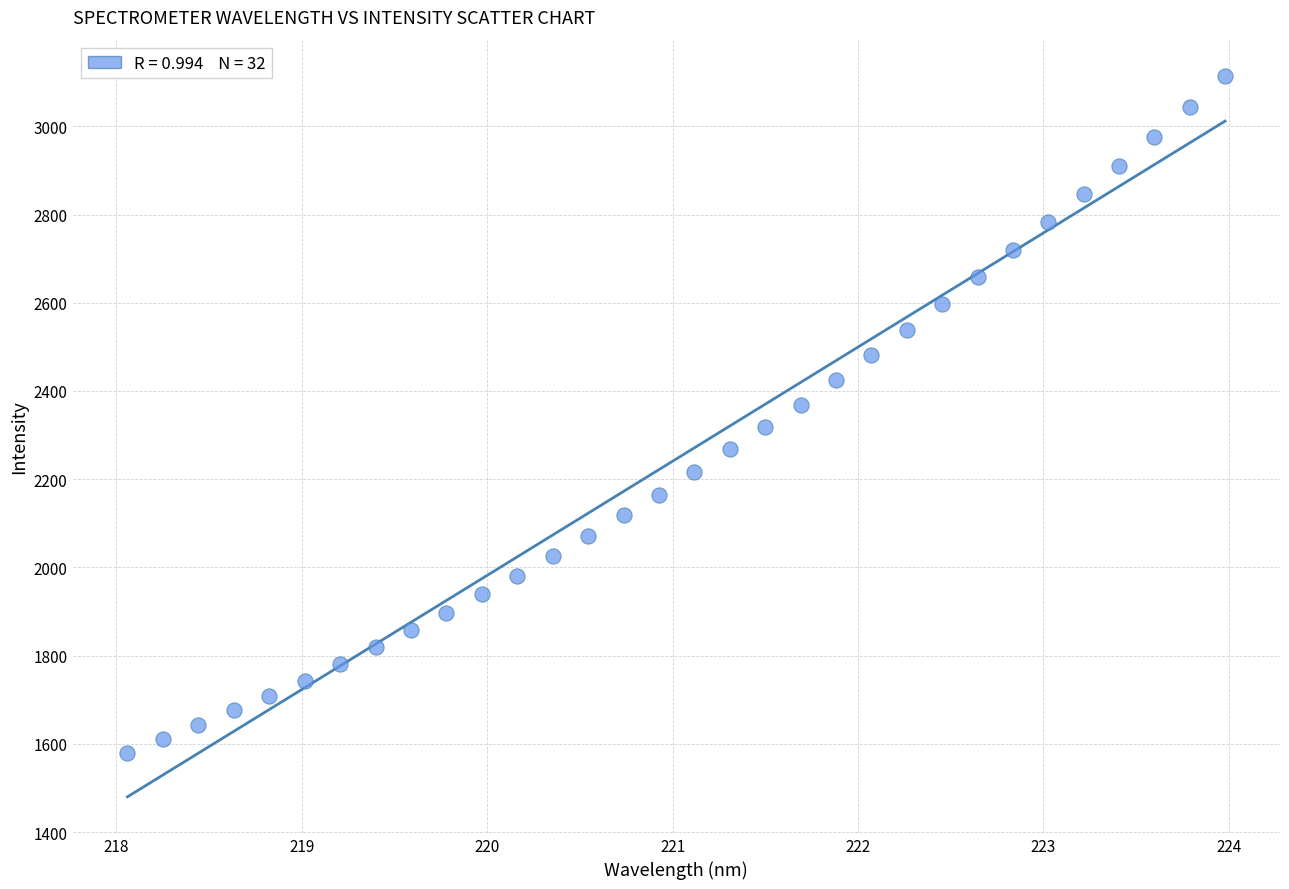

What is the range of Y values (max minus min)?

1535.3